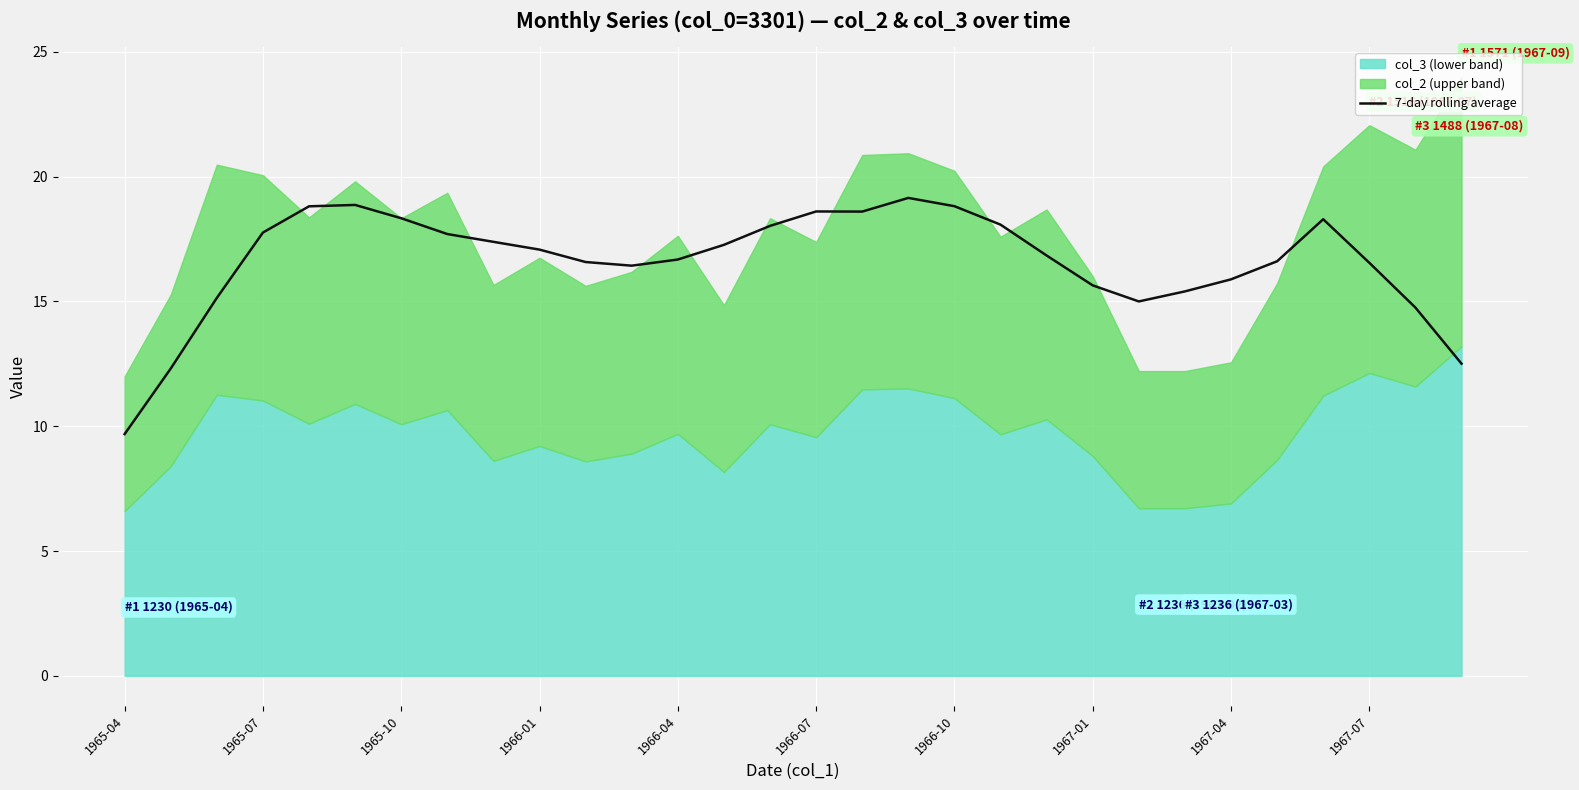

At which label does 7-day rolling average reach its minimum?

1965-04